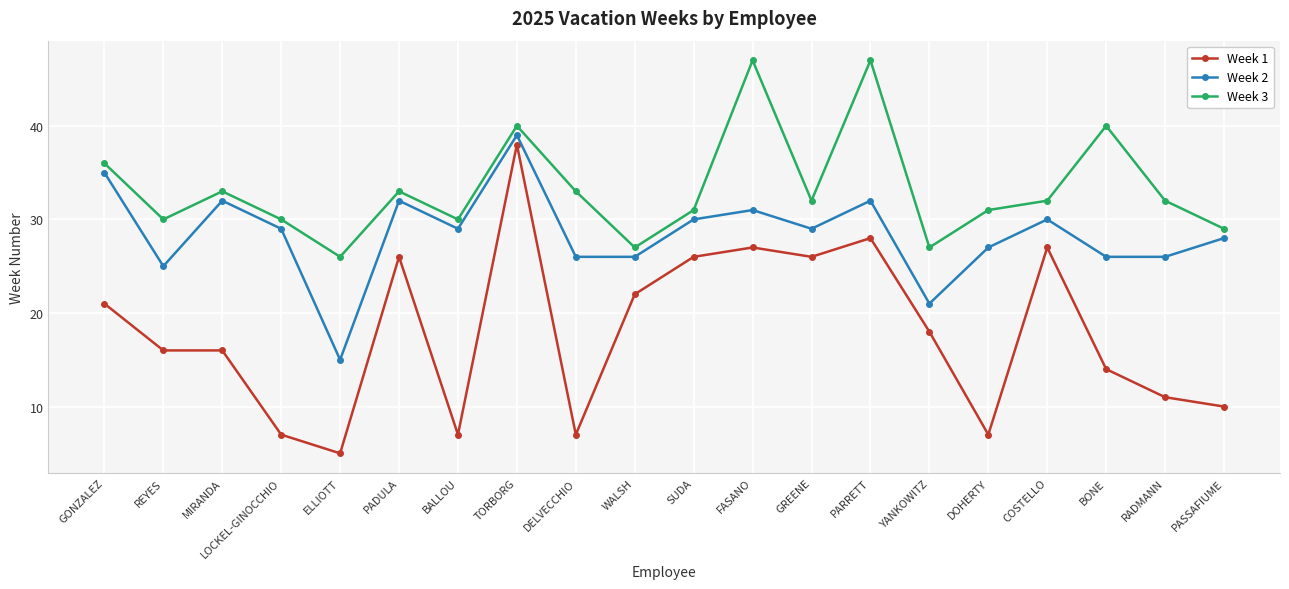

Which series changed the most between REYES and BALLOU?

Week 1